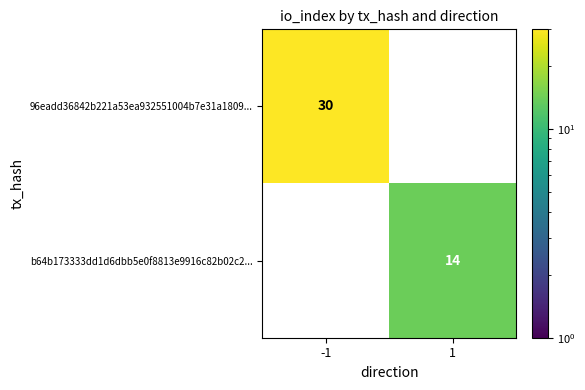

Rank the series by their maximum value, from highest to lowest.

96eadd36842b221a53ea932551004b7e31a1809..., b64b173333dd1d6dbb5e0f8813e9916c82b02c2...